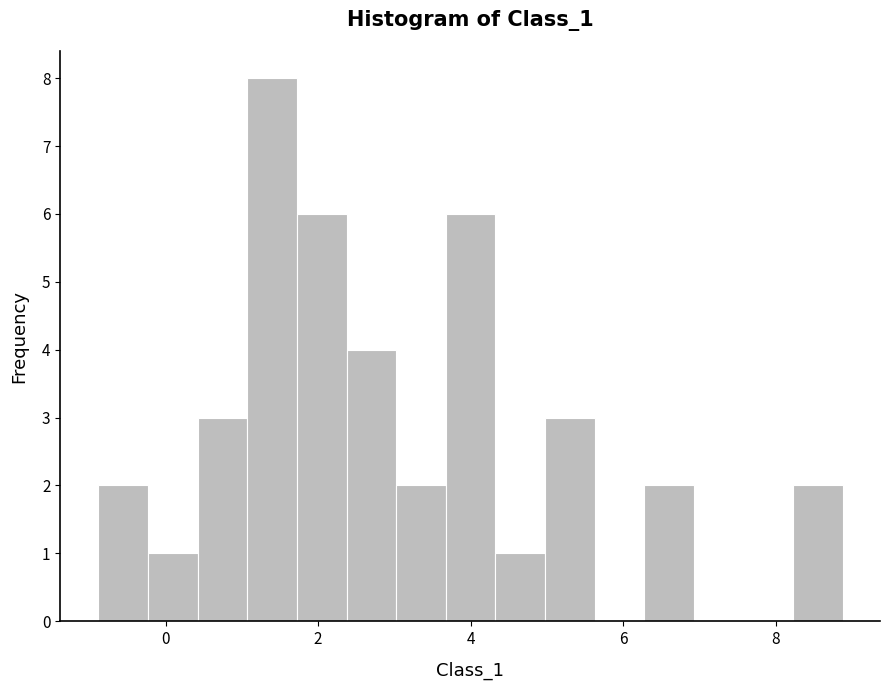

Around what value on the x-axis is the tallest bar? Give the approximate position of its centre, as read against the axis.

1.4